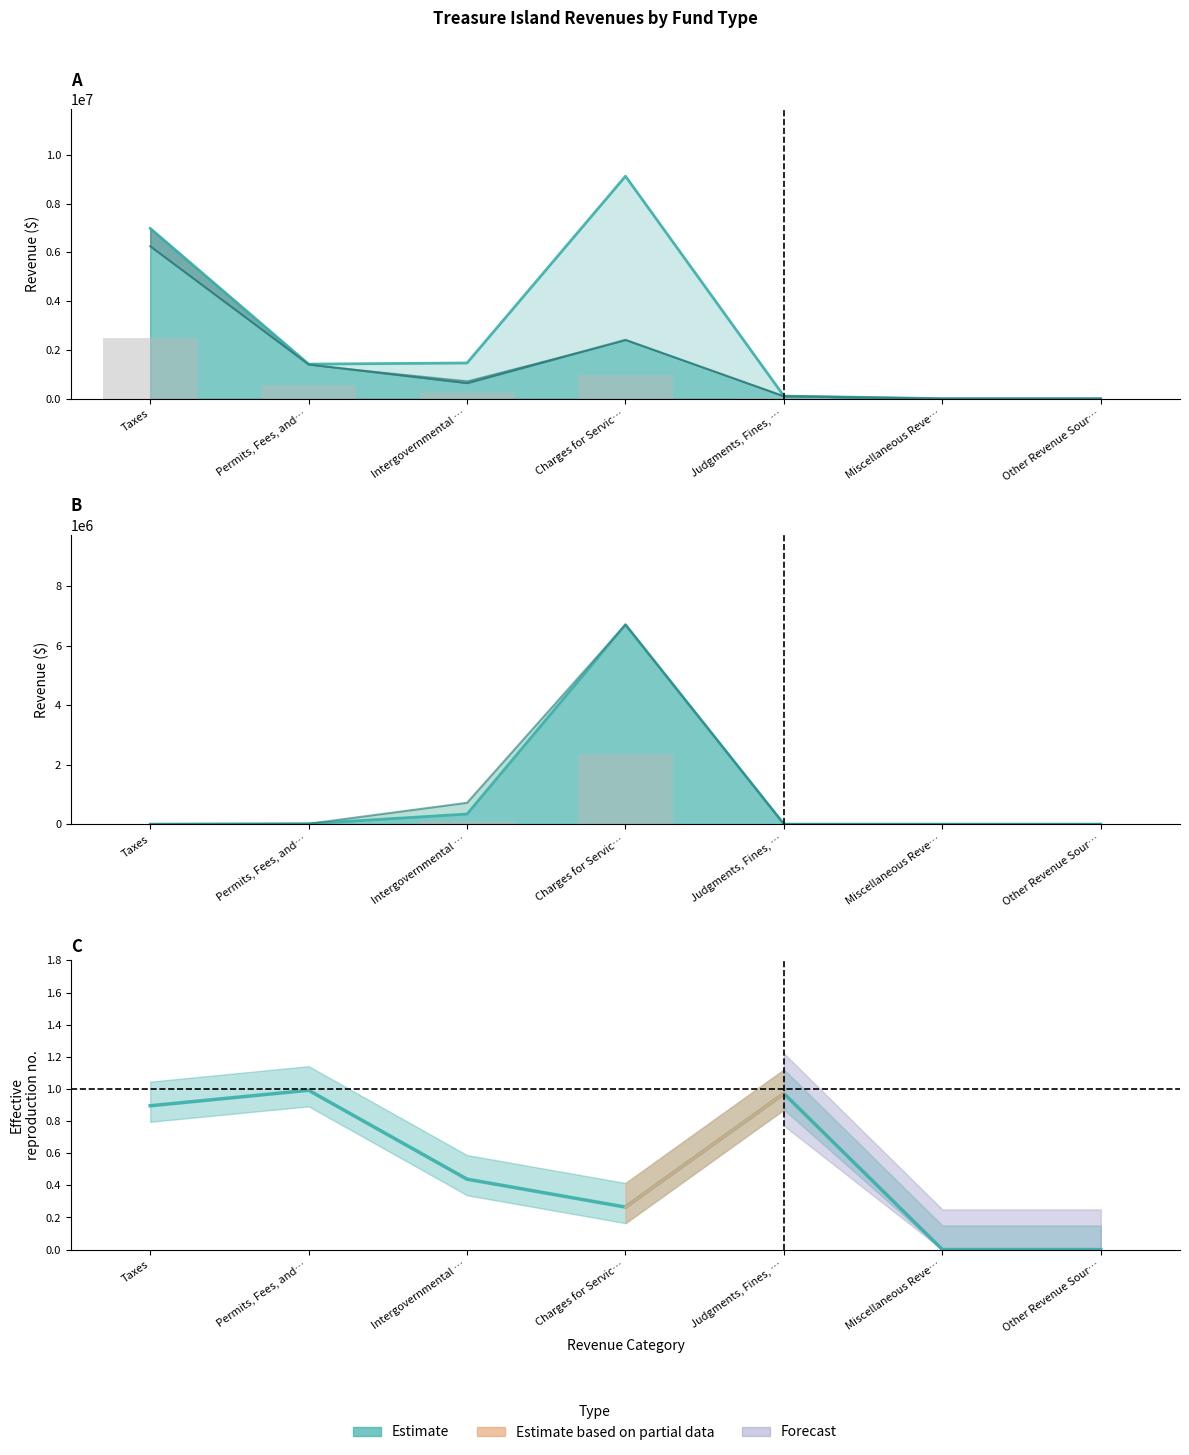

What is the value of the 2nd bar from the left?

1415451